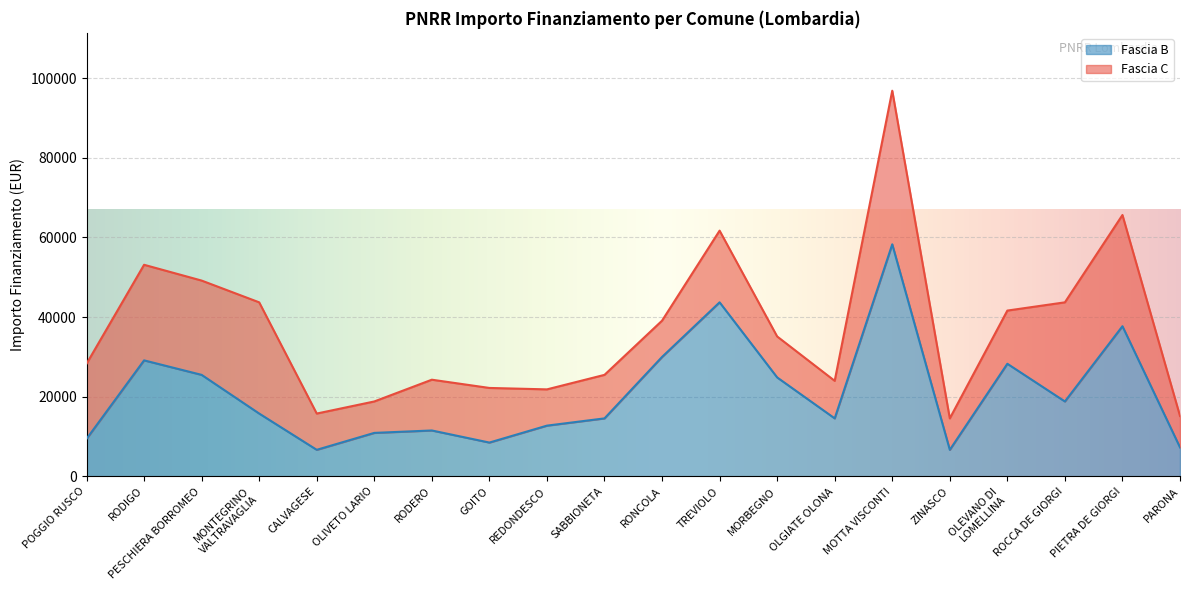

What is the sum of the values at GOITO and RODERO?

20031